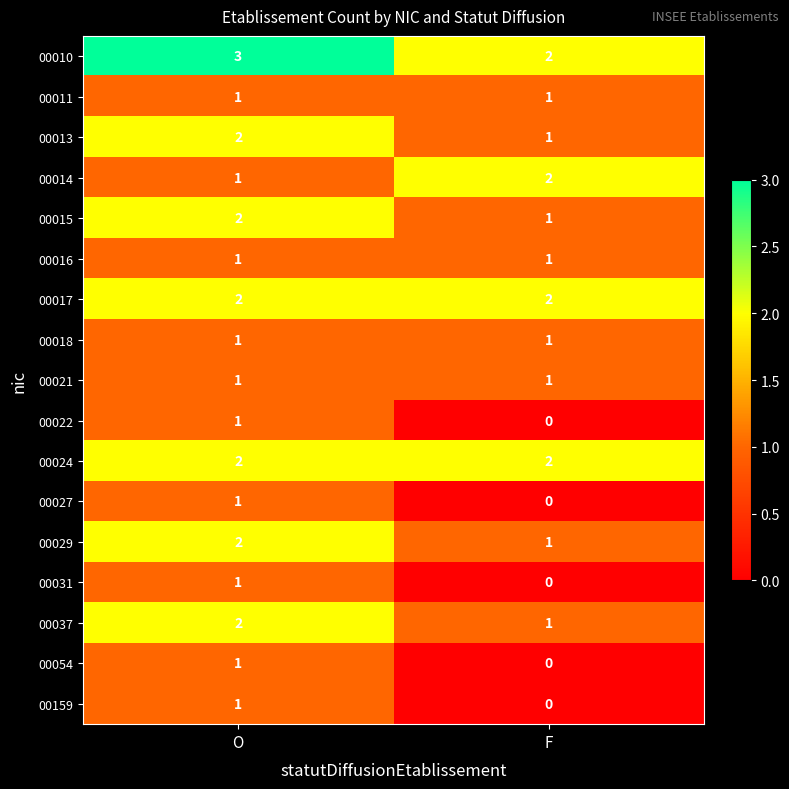

The value of 00024 at O is 3. True or false?

False